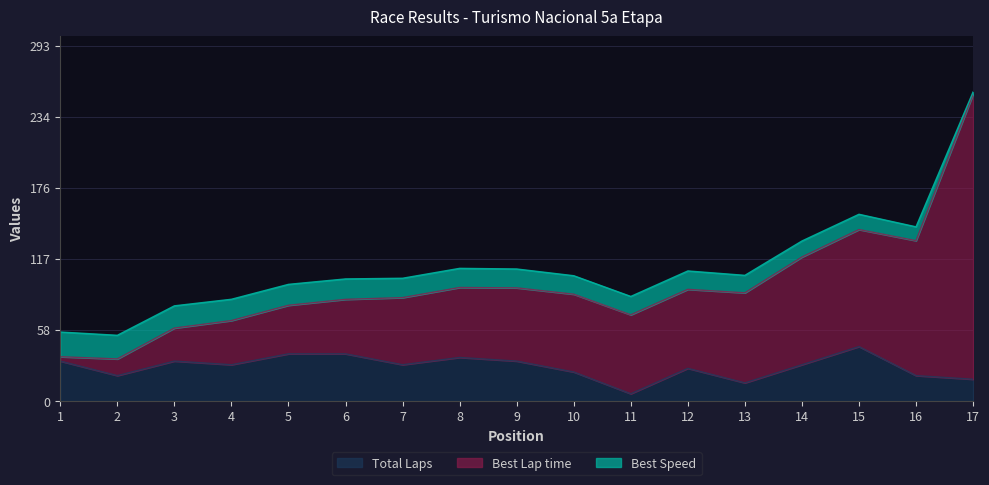

What is the value of the Total Laps point at the 12th from the left?

27.0